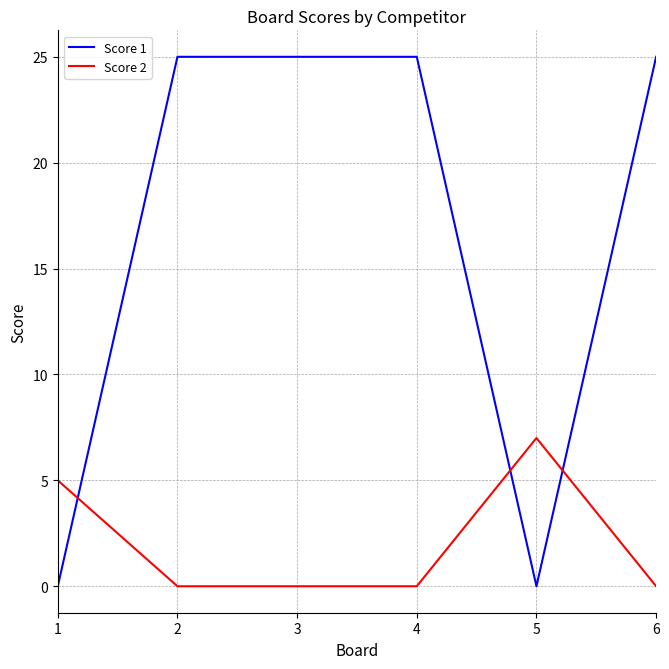

List the series in order of their peak value, lowest first.

Score 2, Score 1